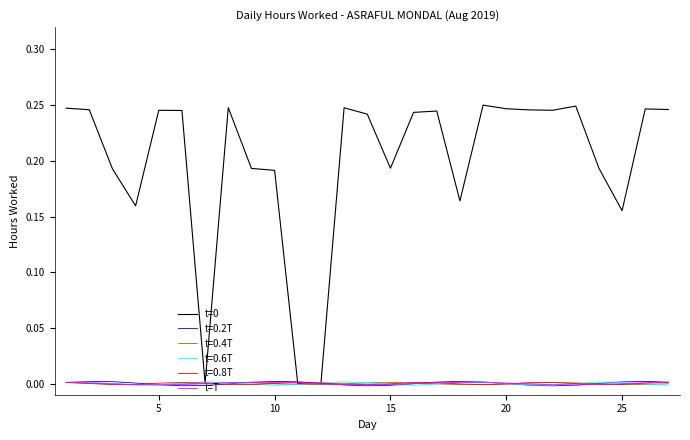

True or false: t=0.8T has a value of -0.0 at 25.

True